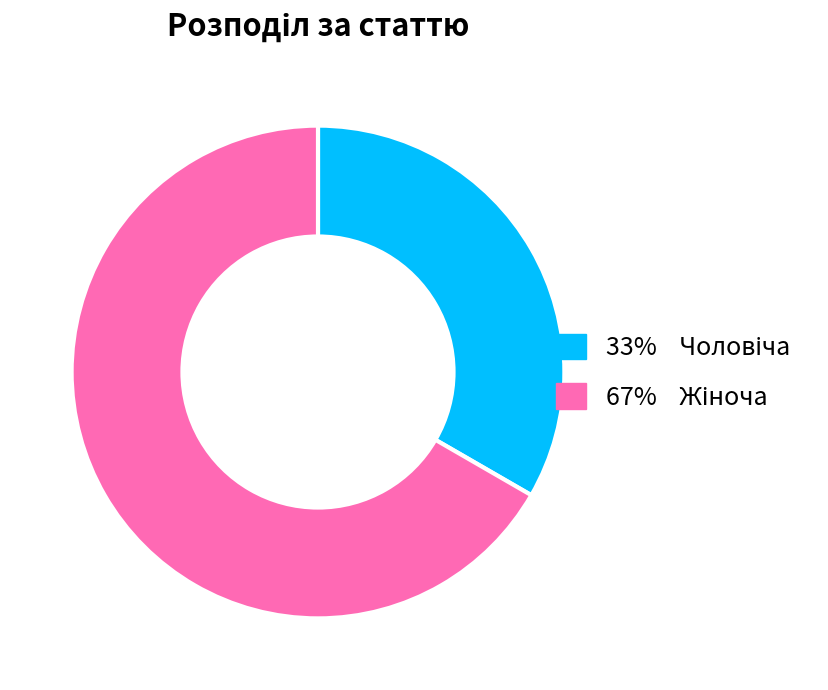

Does any single category account for the majority?

Yes